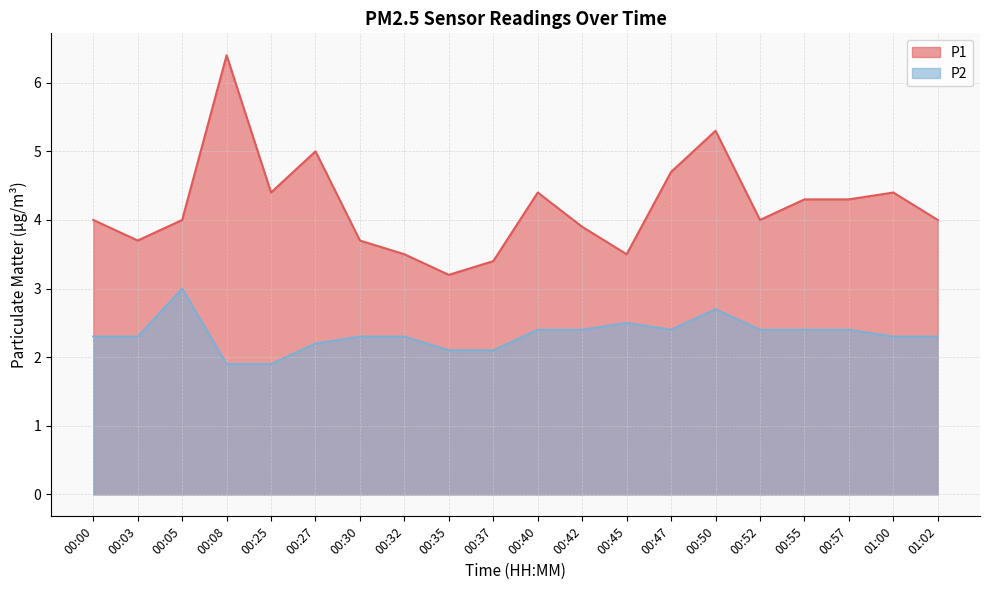

What is the difference between the maximum and minimum values in the P2 series?

1.1